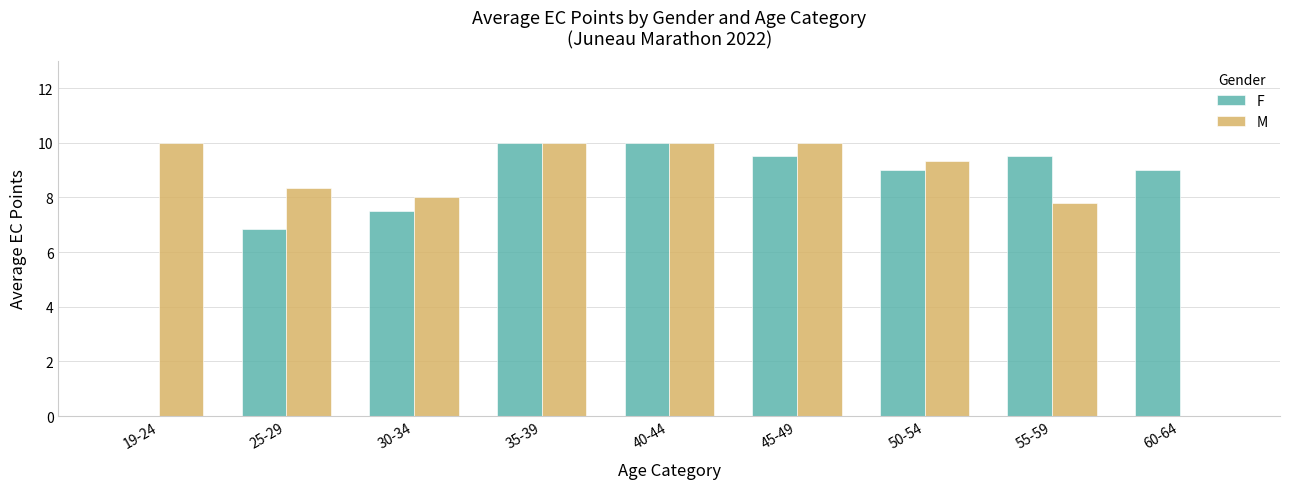

Where is F nearest to the value 5?

25-29